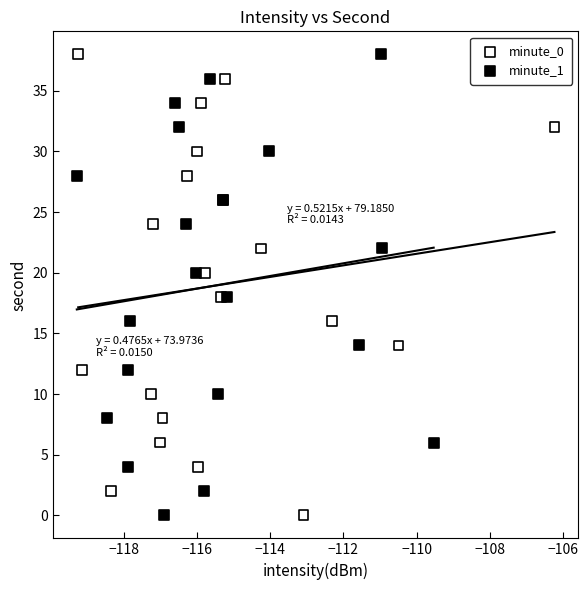

What are all the series names shown in the legend?

minute_0, minute_1